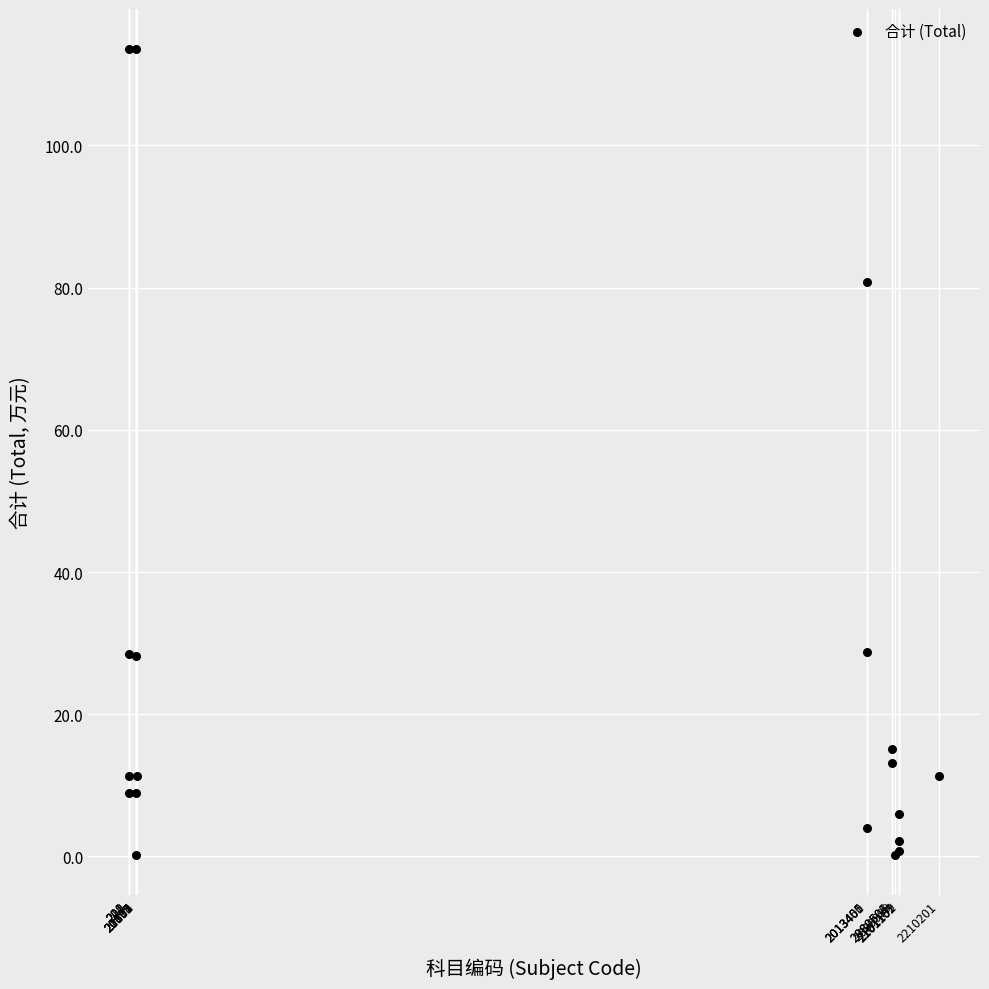

What Y value in the scatter plot is closest to 56?

80.8